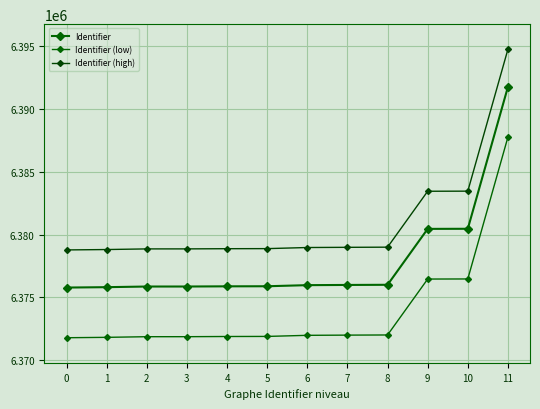

What is the sum of the Identifier values at 3 and 1?

12751662